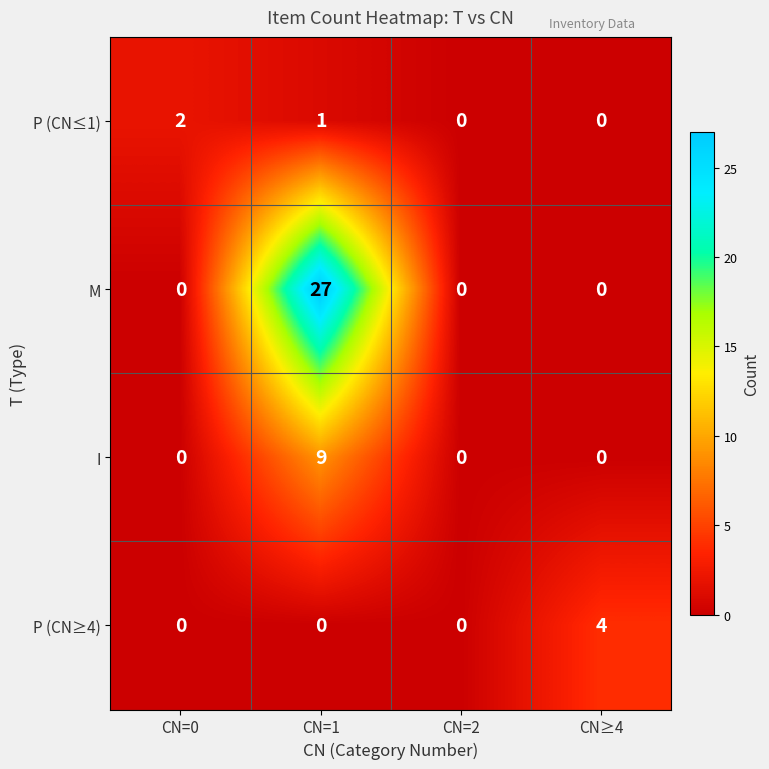

Which label corresponds to the largest value in the chart?

CN=1